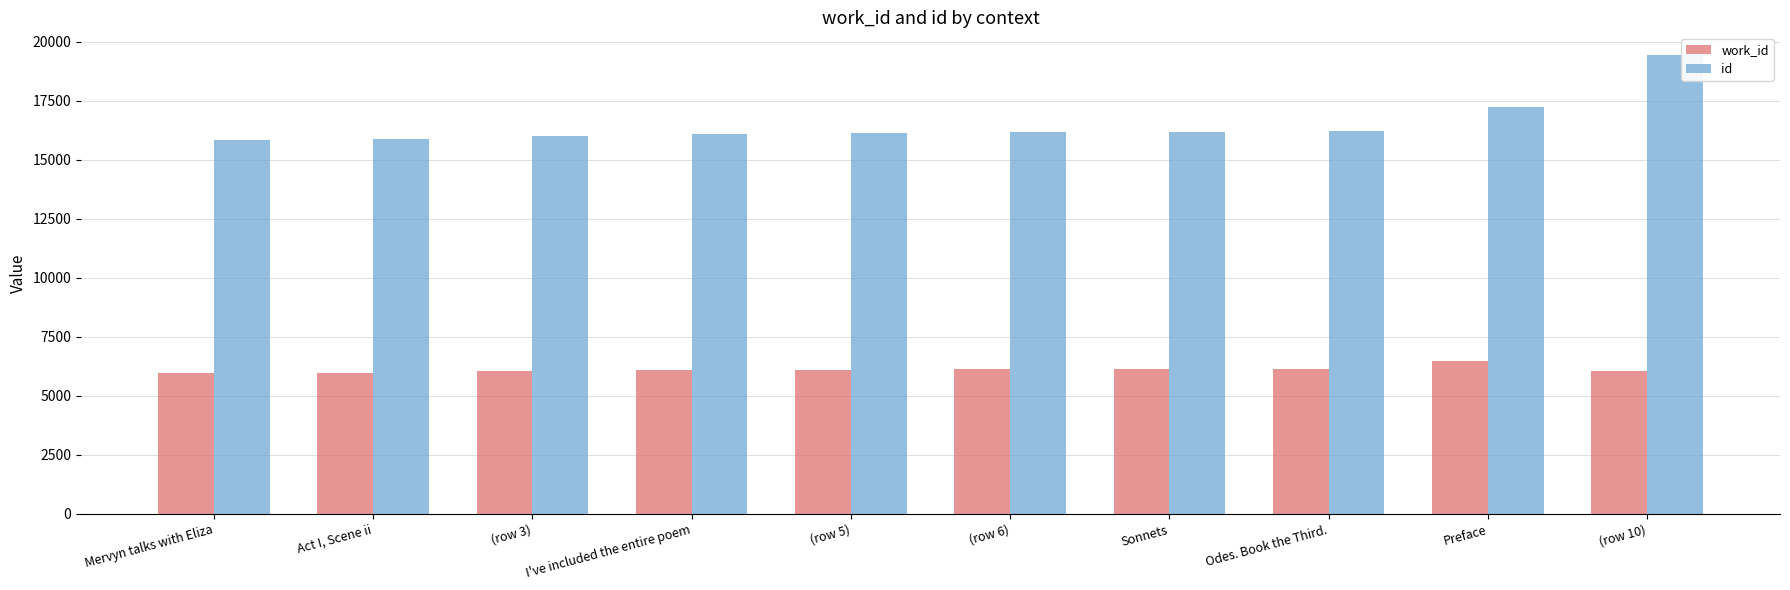

What is the lowest value of the id series?

15830